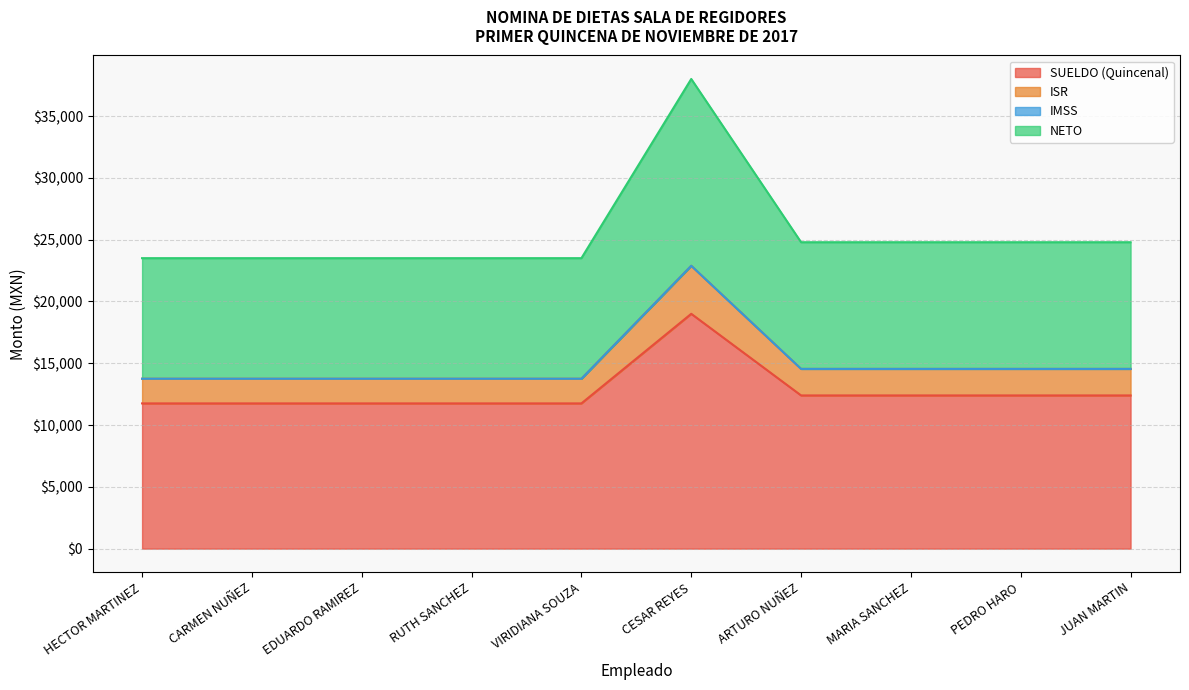

What is the lowest value of the SUELDO (Quincenal) series?

11752.3